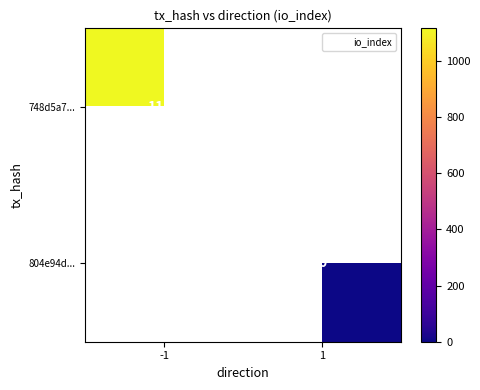

Is the value of 748d5a7... at -1 greater than the value of 804e94d... at 1?

Yes